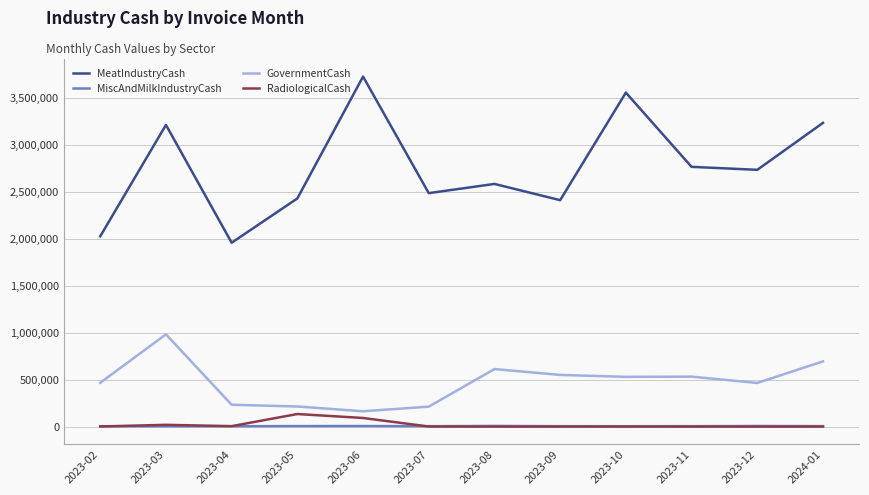

What are all the series names shown in the legend?

MeatIndustryCash, MiscAndMilkIndustryCash, GovernmentCash, RadiologicalCash